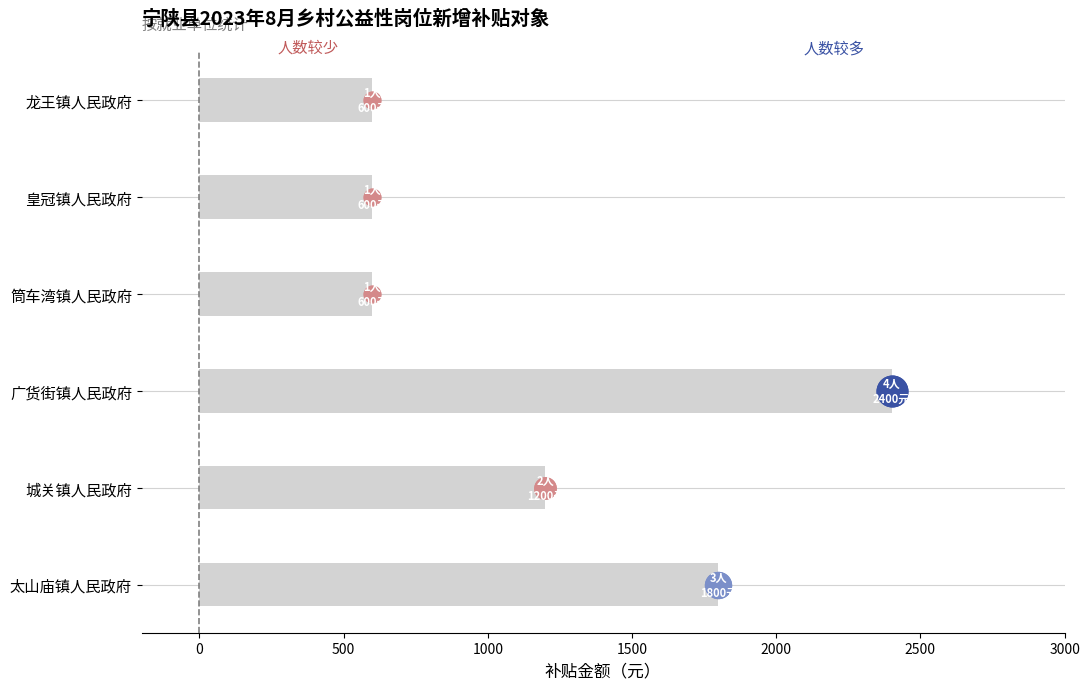

What is the change in value from 太山庙镇人民政府 to 筒车湾镇人民政府?

-1200